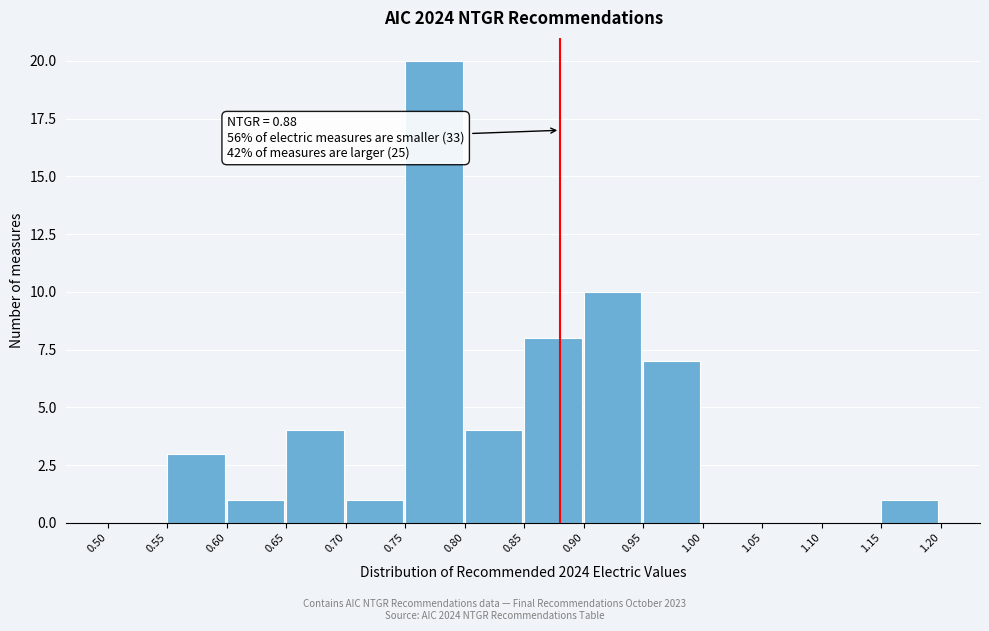

Over which range of the x-axis is the bar tallest?

0.75 to 0.80